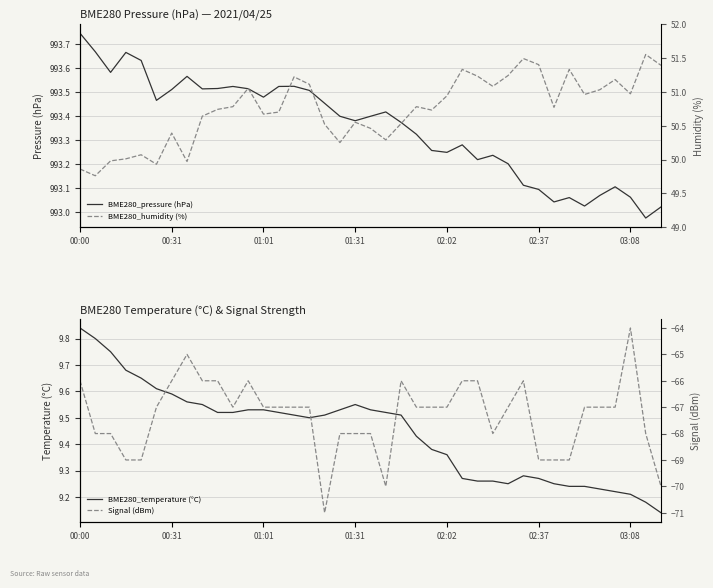

Where is the first local maximum for BME280_temperature (°C)?

01:31